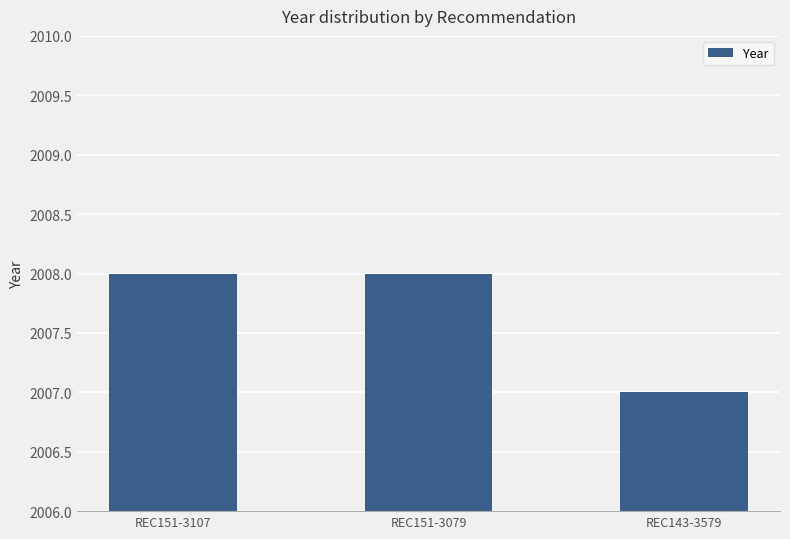

What is the label of the 3rd bar from the right?

REC151-3107